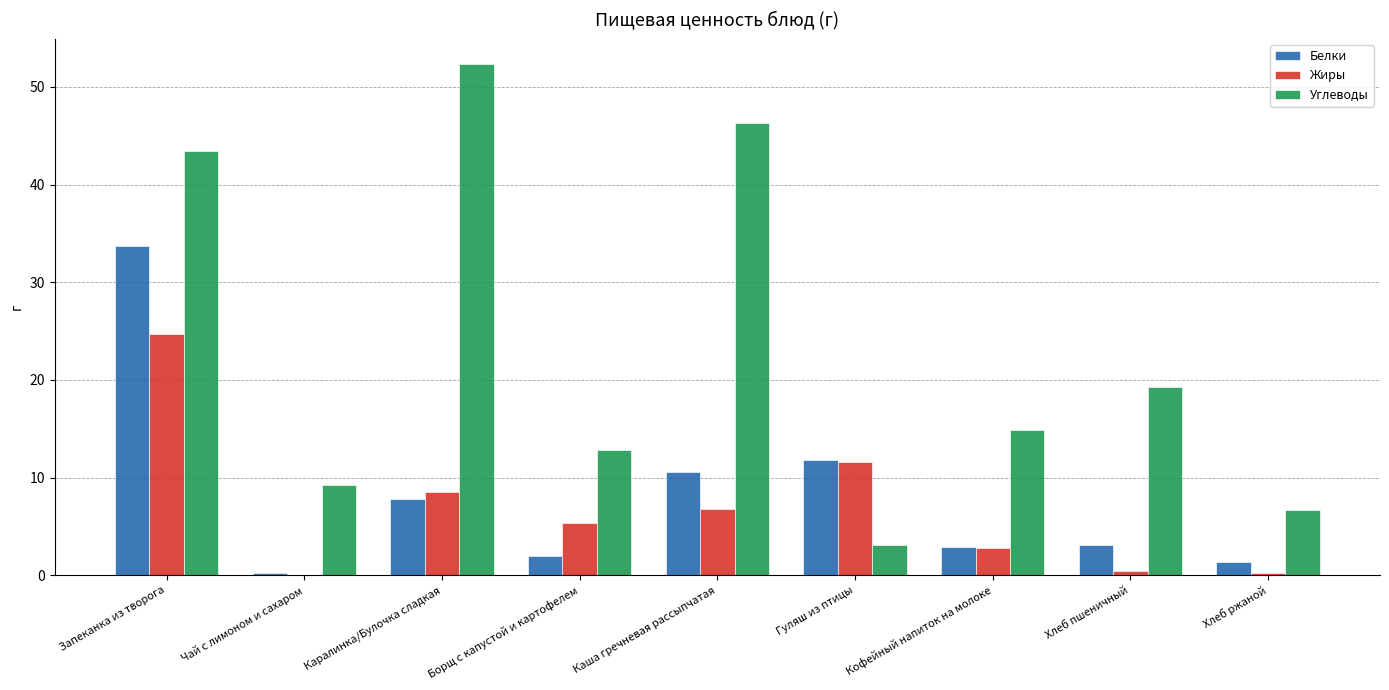

What is the sum of the Жиры values at Кофейный напиток на молоке and Гуляш из птицы?

14.4